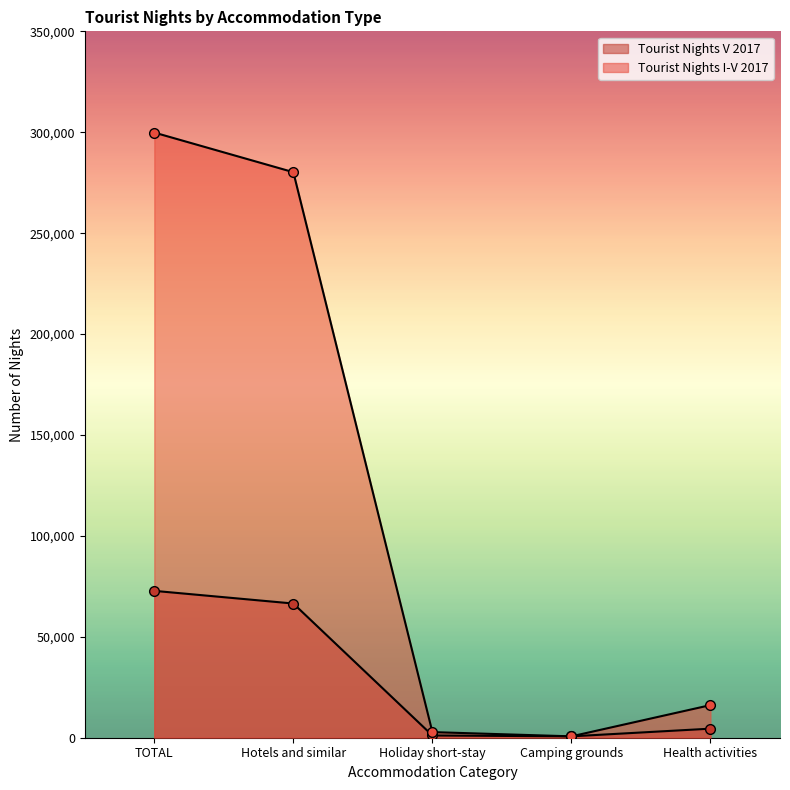

The Tourist Nights I-V 2017 series shows 299840 at TOTAL. True or false?

True